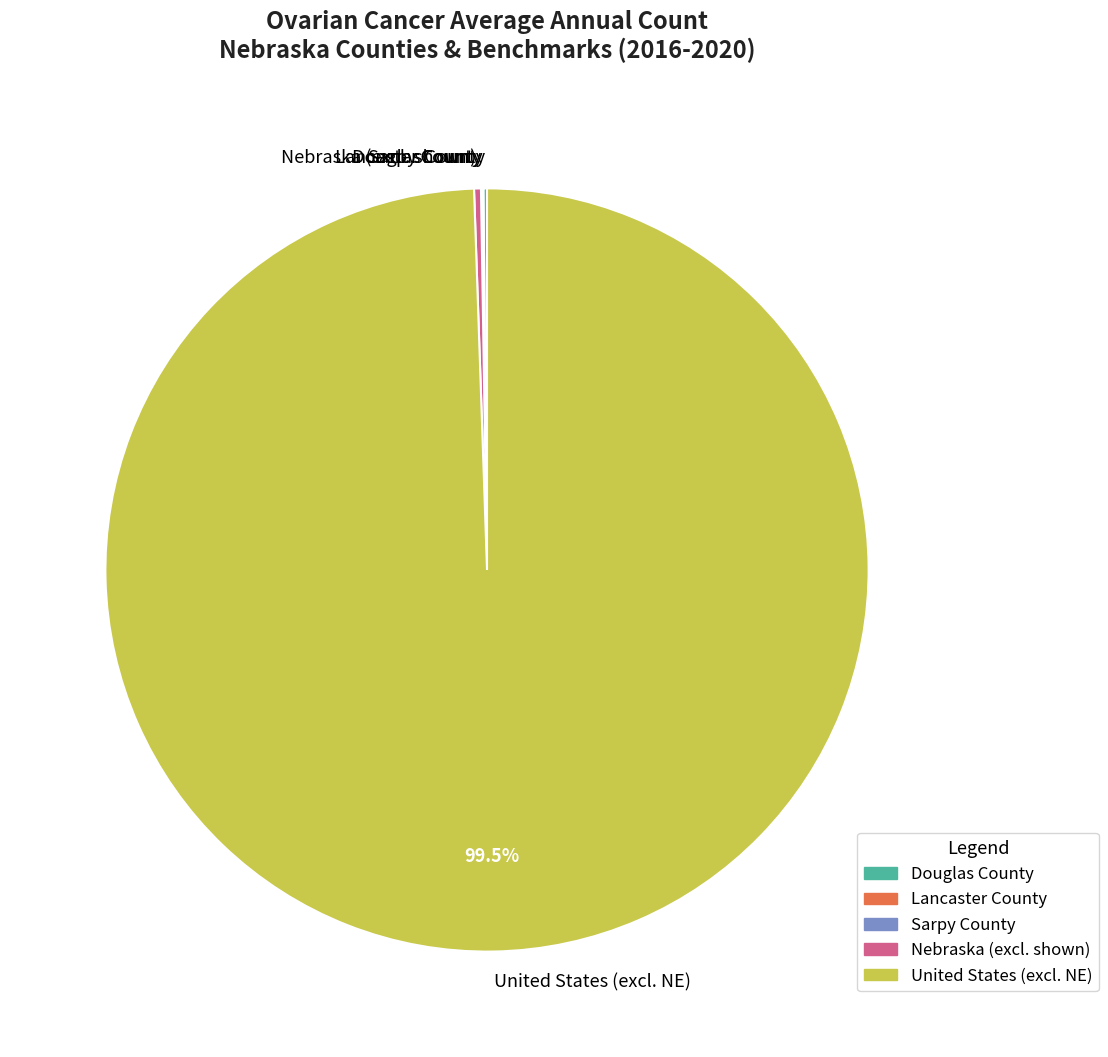

The Nebraska slice represents 1% of the pie. True or false?

True